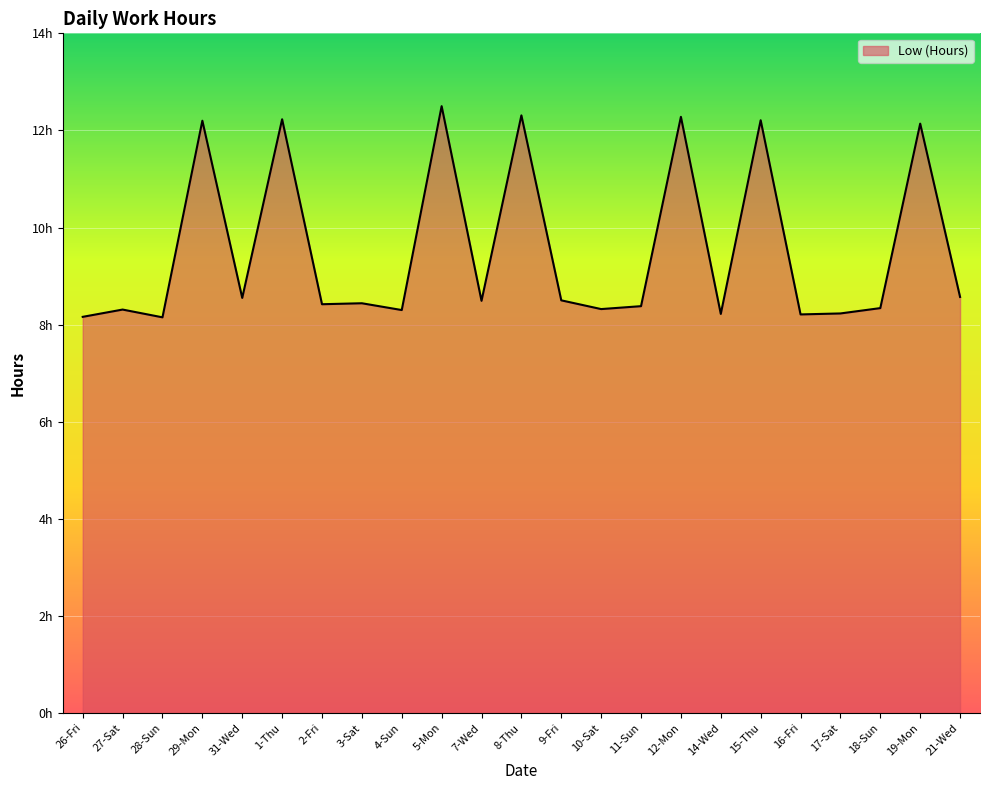

List the labels in order of value, smallest first.

28-Sun, 26-Fri, 16-Fri, 14-Wed, 17-Sat, 4-Sun, 27-Sat, 10-Sat, 18-Sun, 11-Sun, 2-Fri, 3-Sat, 7-Wed, 9-Fri, 31-Wed, 21-Wed, 19-Mon, 29-Mon, 15-Thu, 1-Thu, 12-Mon, 8-Thu, 5-Mon